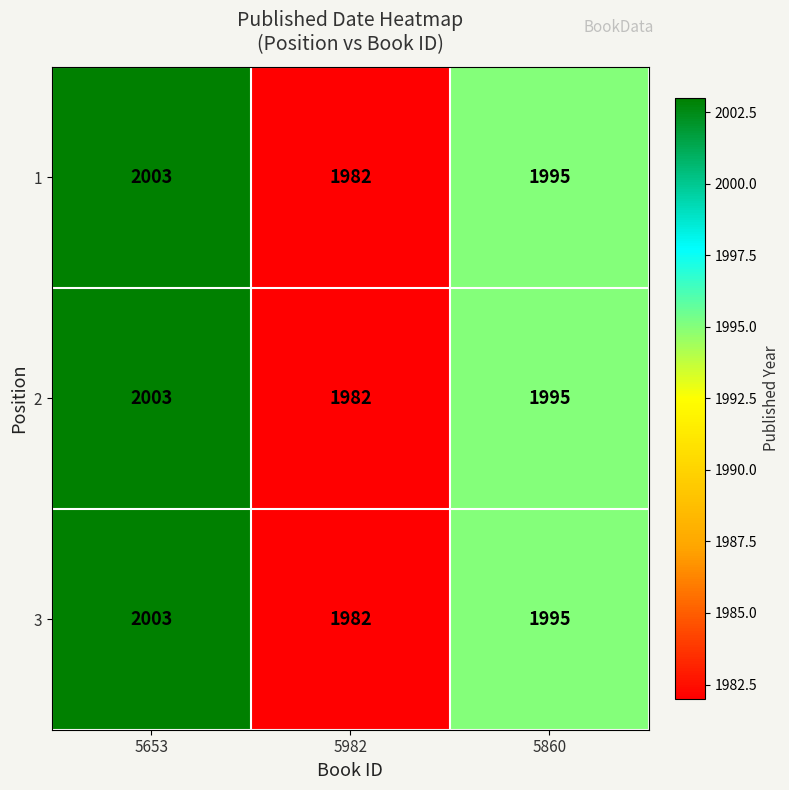

What is the sum of all 1 values?

5980